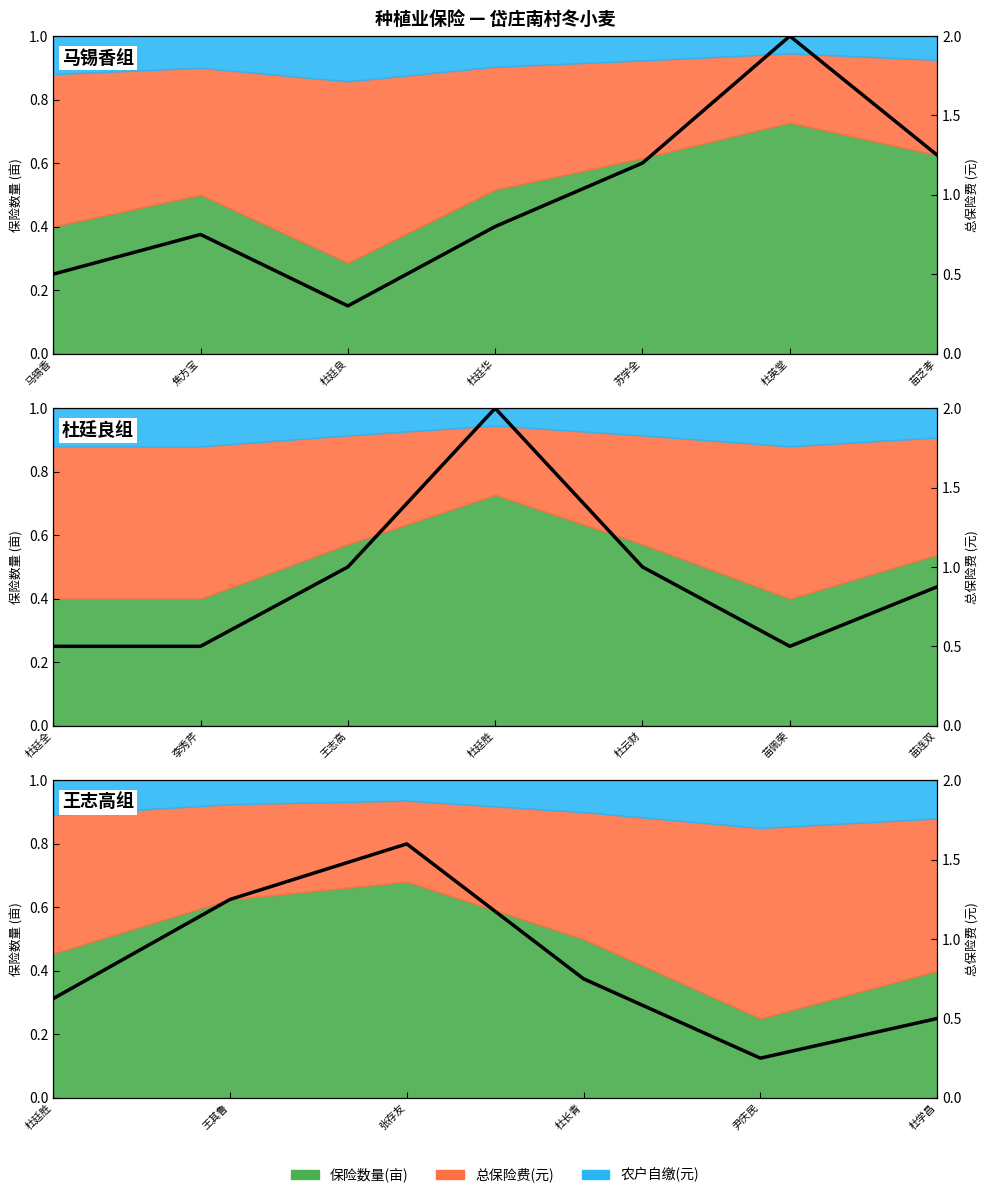

The value at 杜廷胜 is 1.1. True or false?

False